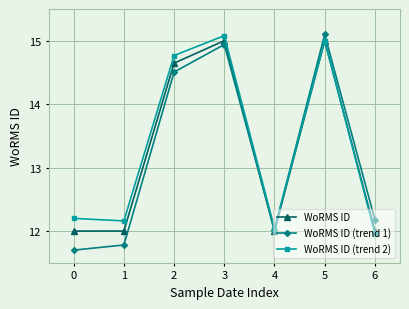

True or false: WoRMS ID (trend 1) has a value of 6.3 at 0.

False